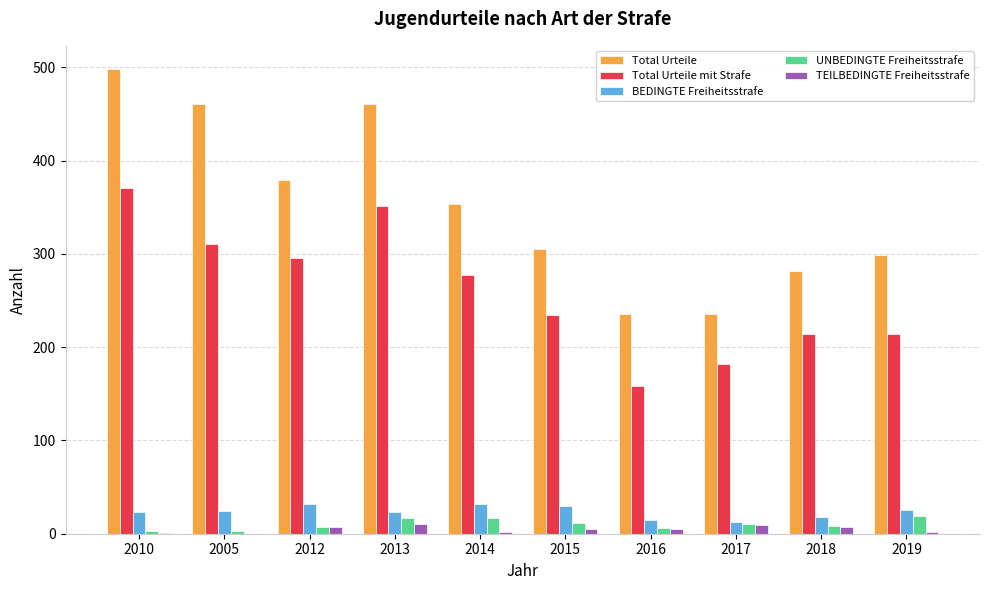

Which series has the widest spread of values?

Total Urteile